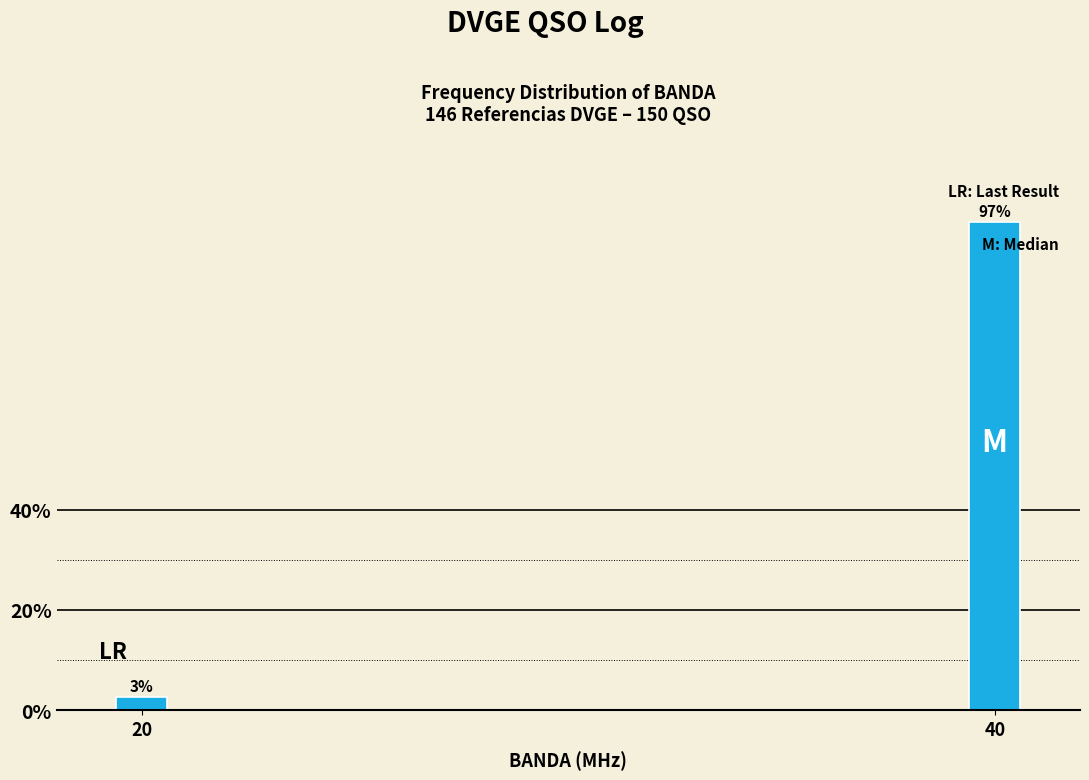

Which has a higher value, 20 or 40?

40